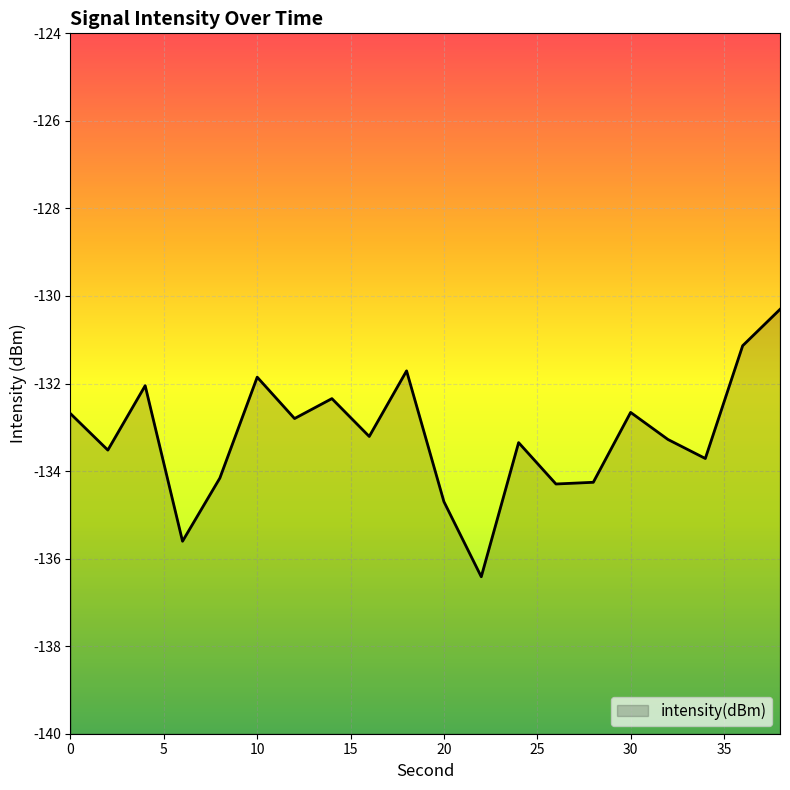

What is the change in value from 2 to 14?

+1.2